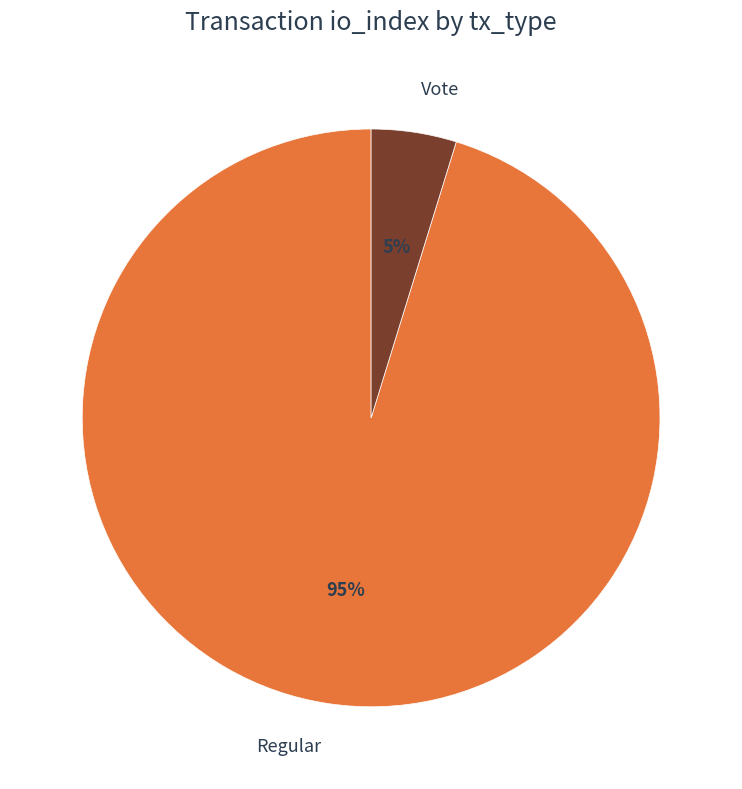

Which category has the smallest portion of the pie?

Vote